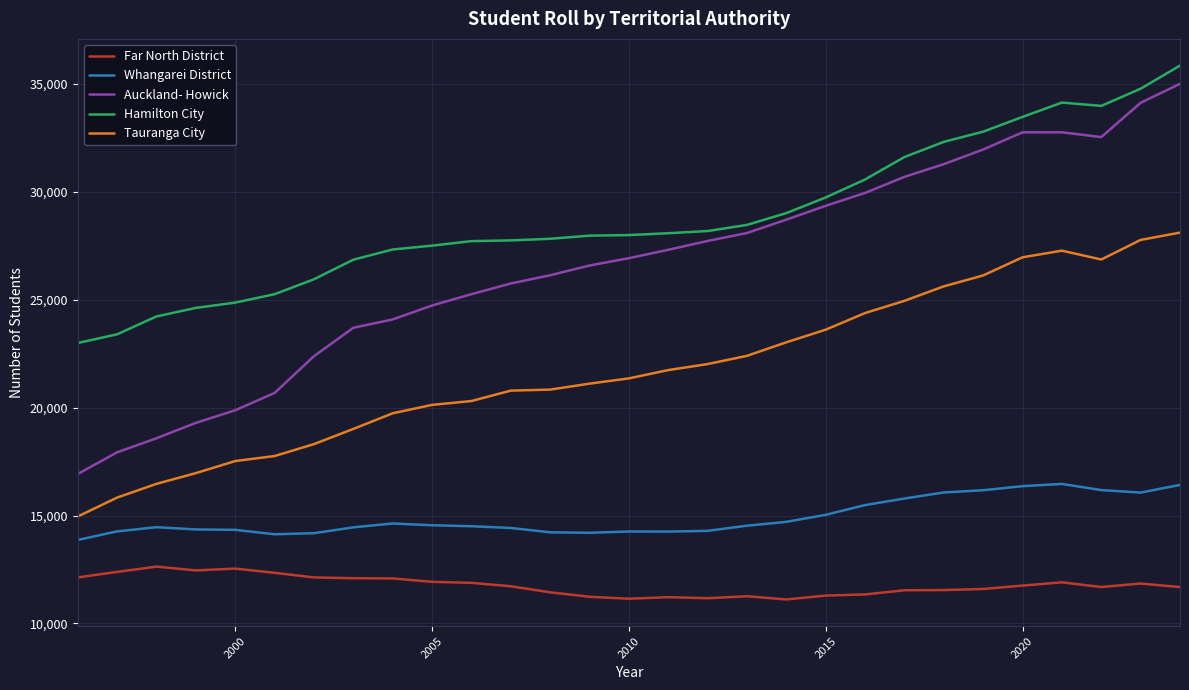

True or false: Auckland- Howick and Tauranga City intersect in this chart.

False